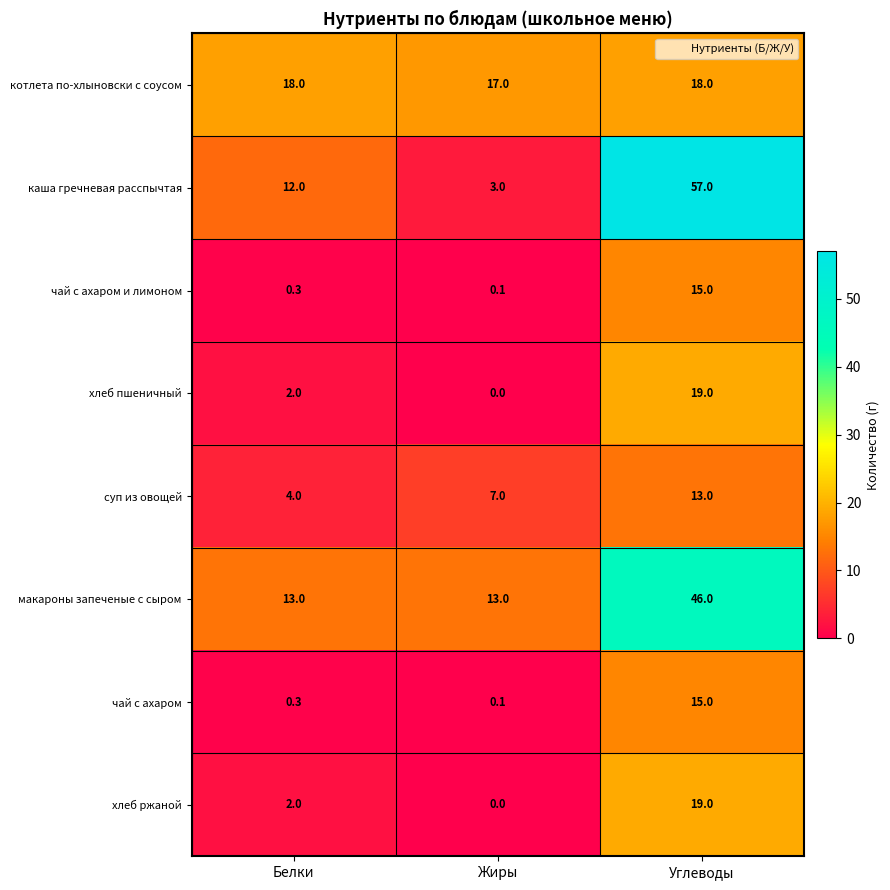

The value of чай с ахаром и лимоном at Белки is 0.3. True or false?

True